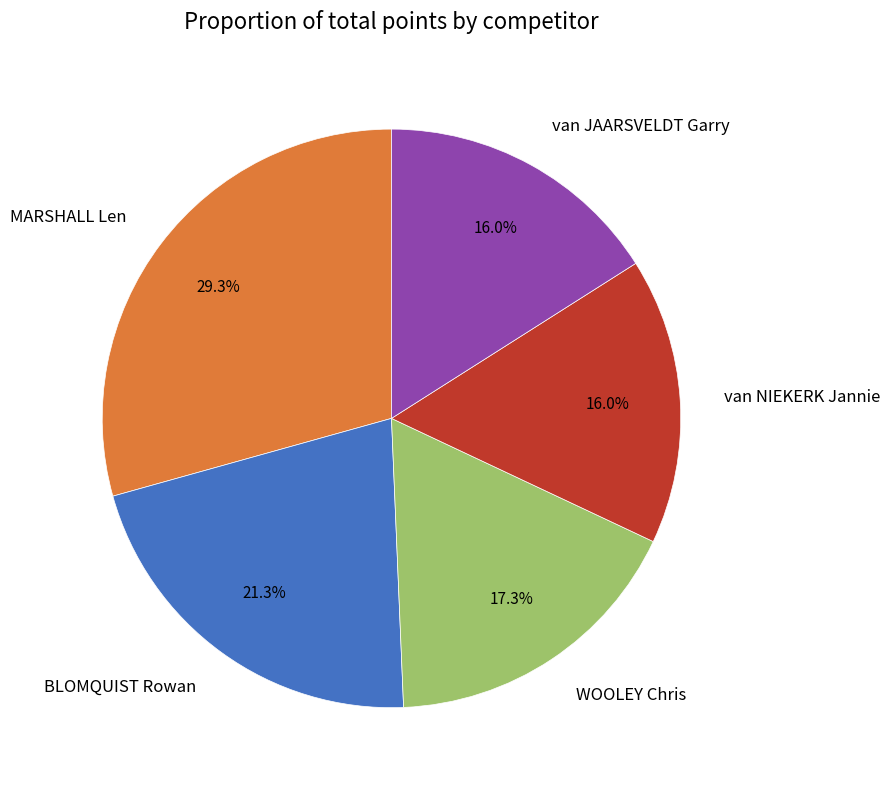

What percentage is the BLOMQUIST Rowan slice, to the nearest percent?

21%